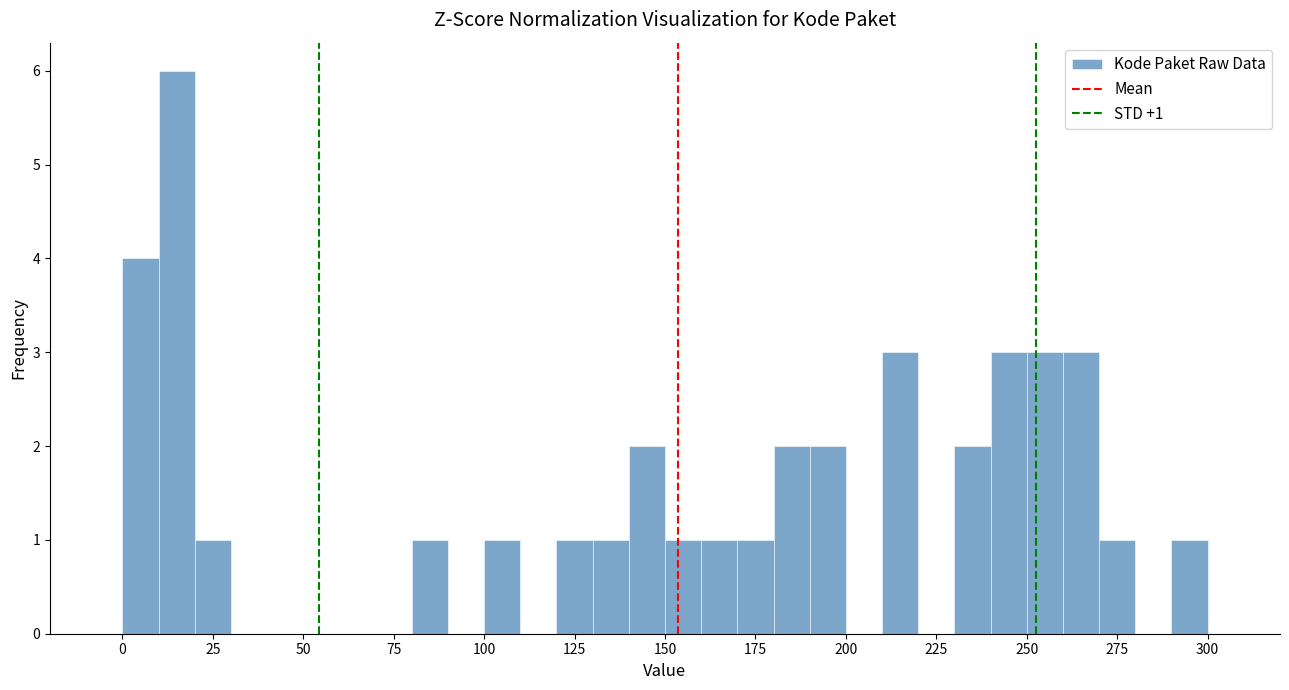

Around what value on the x-axis is the tallest bar? Give the approximate position of its centre, as read against the axis.

15